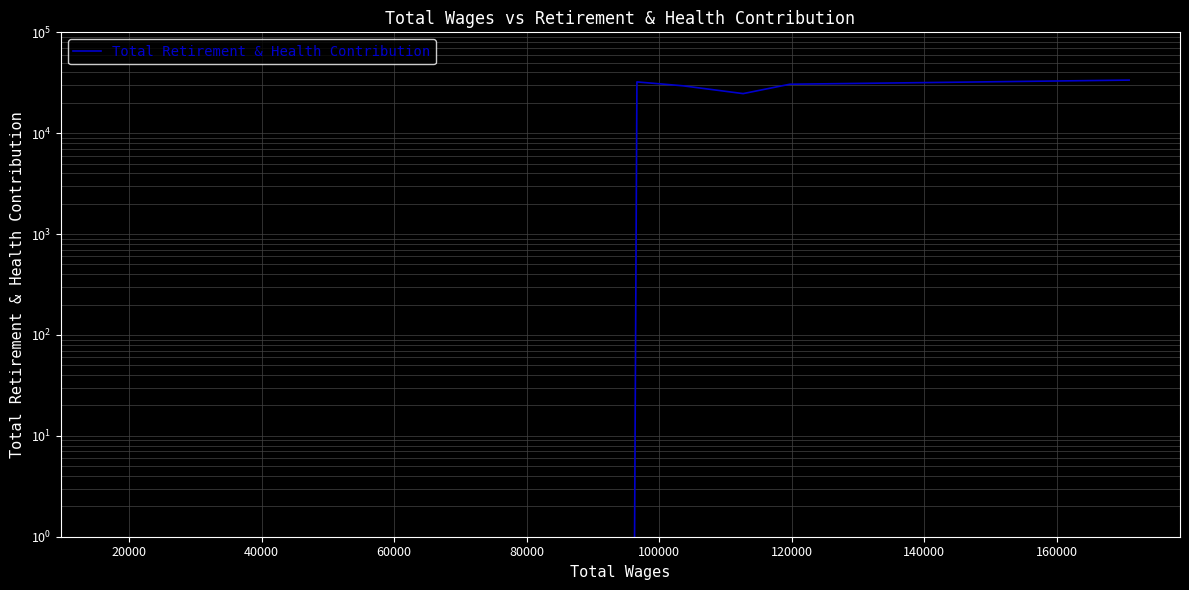

How many lines are shown in the chart?

1